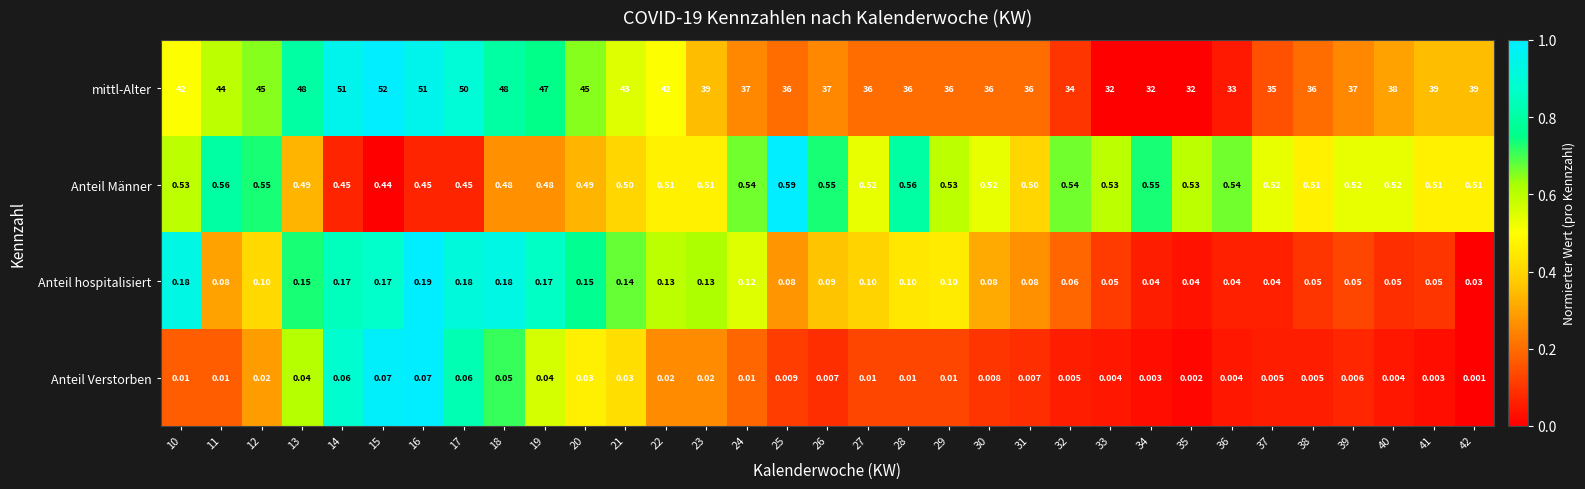

How many distinct data groups are displayed?

4